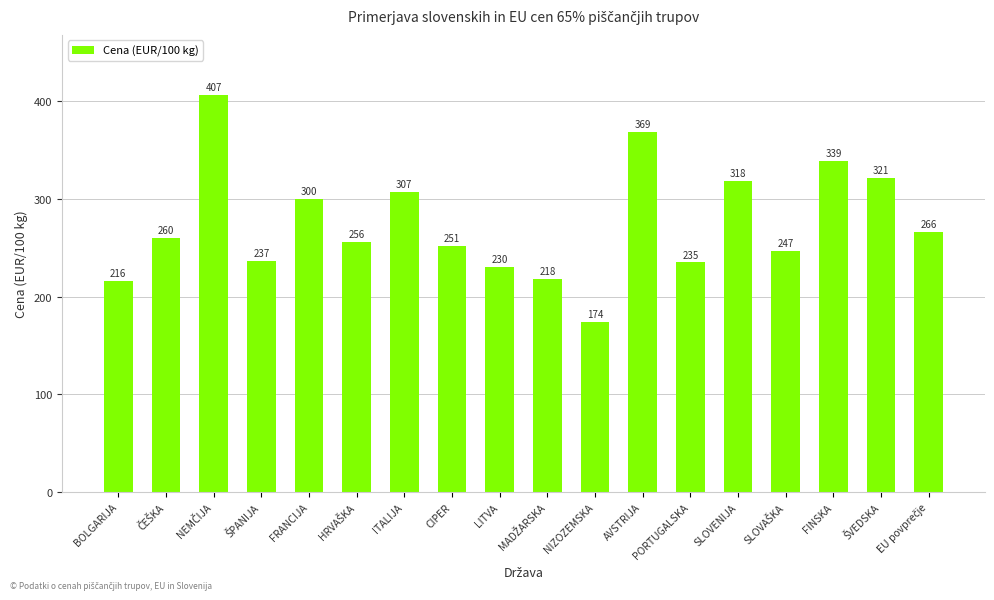

What is the difference between the maximum and minimum values?

233.0